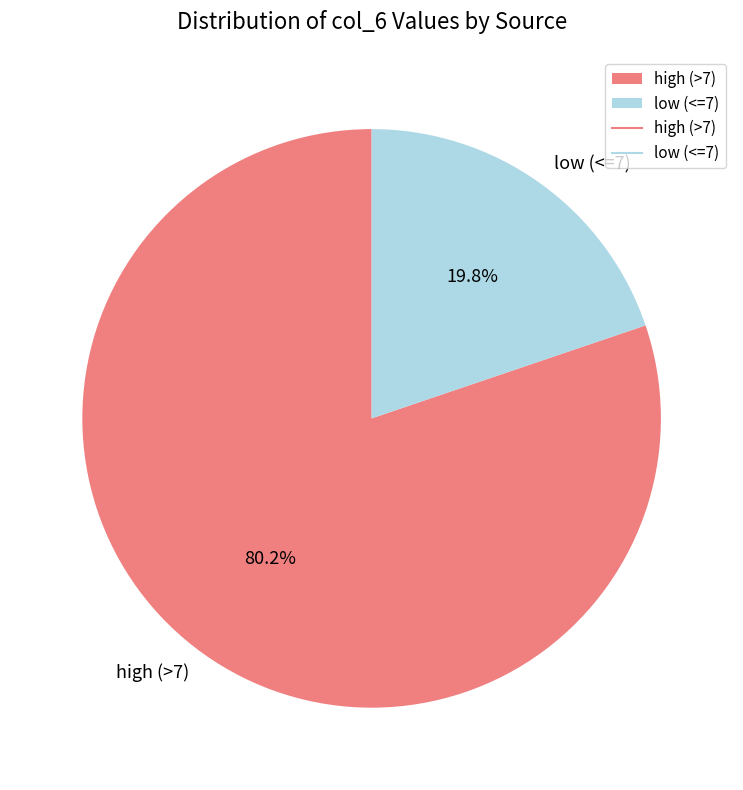

Is the sum of low (<=7) and high (>7) greater than half?

Yes